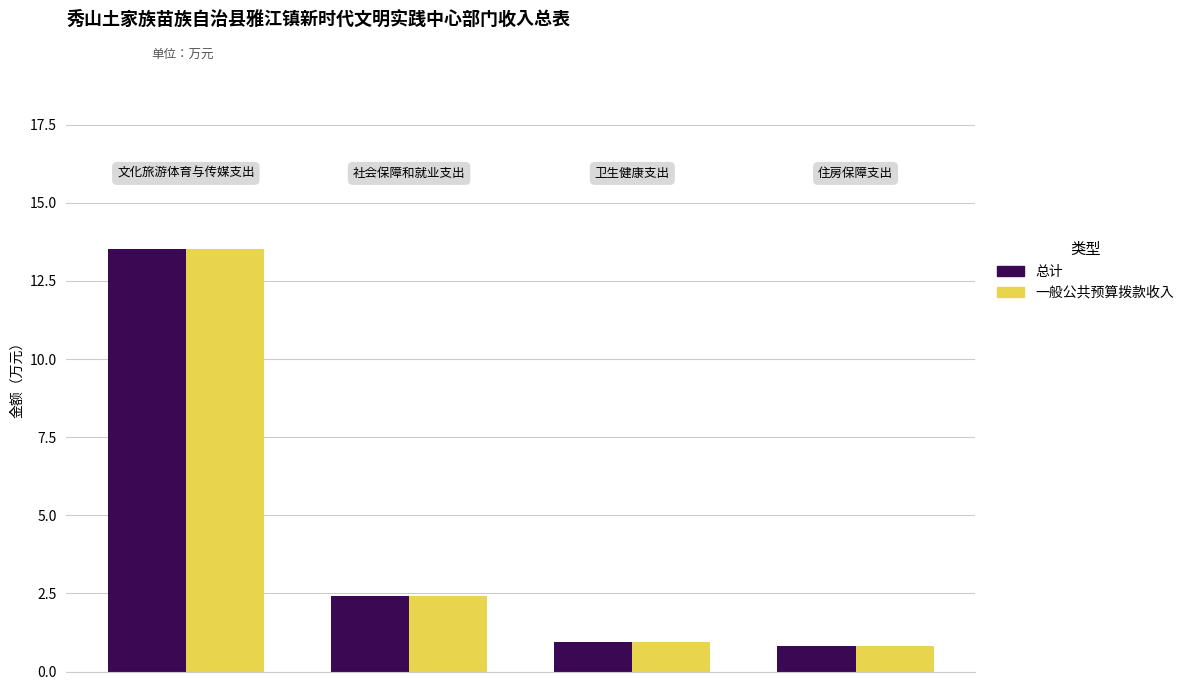

How many groups of bars are there?

4